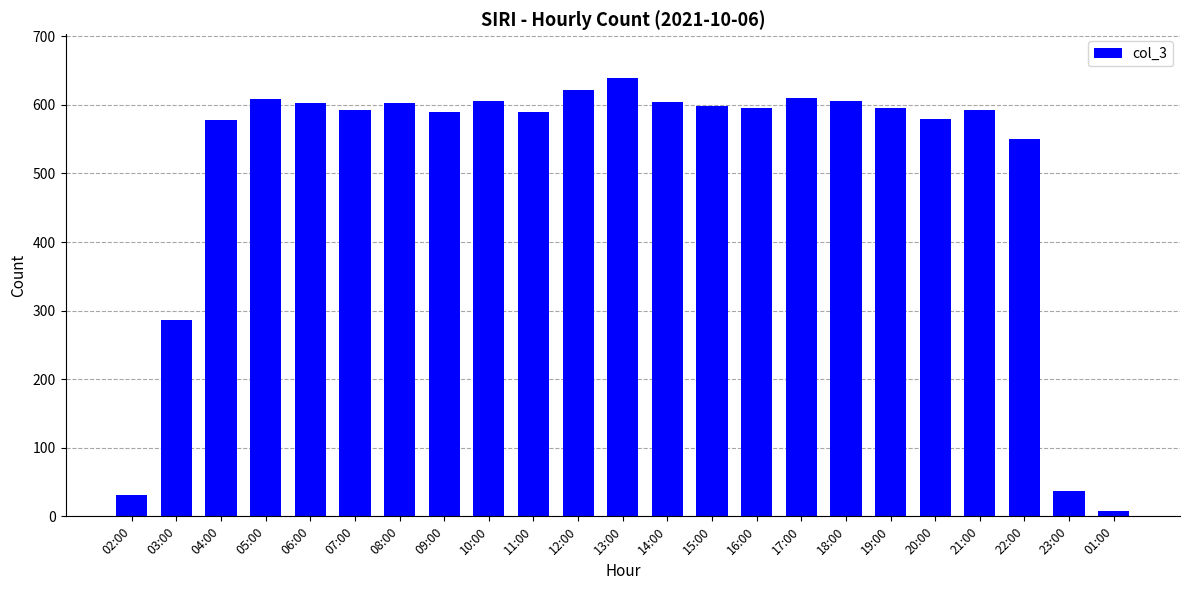

What is the change in value from 14:00 to 21:00?

-12